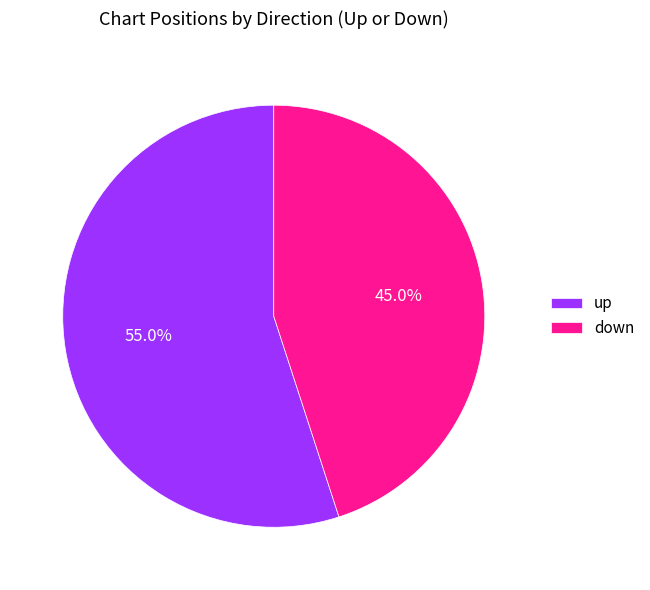

Count the number of slices in the pie.

2